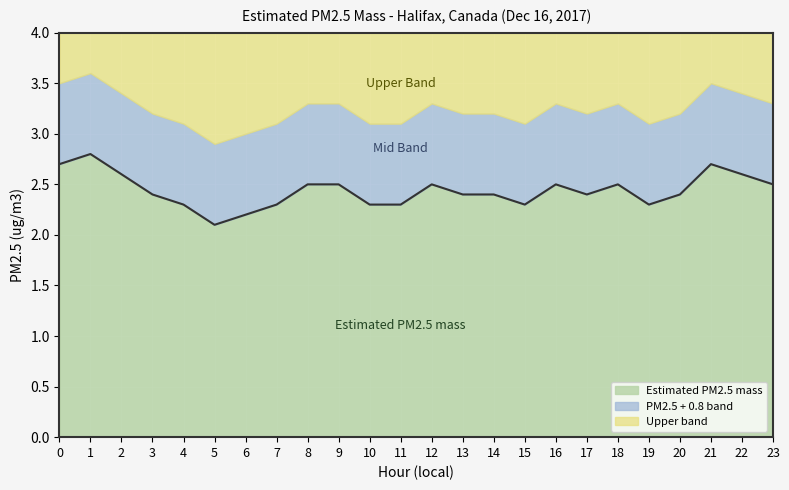

What is the value of the 5th point from the left?

2.3